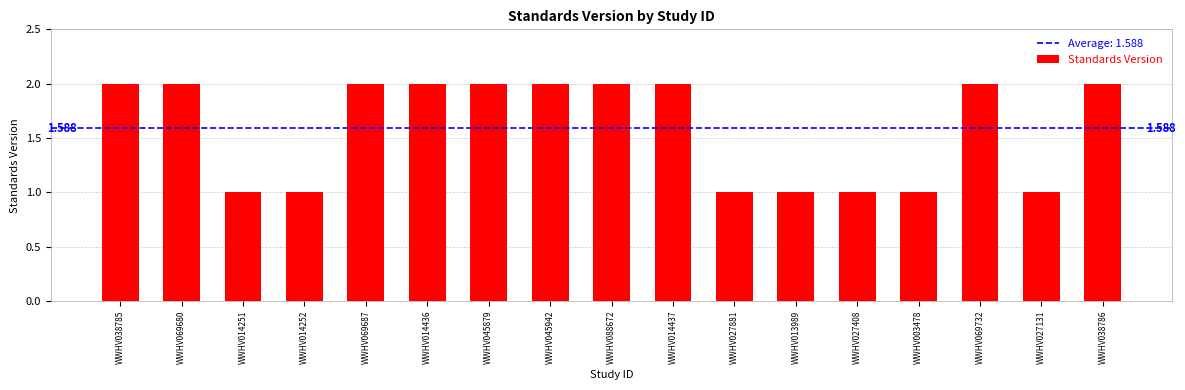

How many bars are there in total?

17